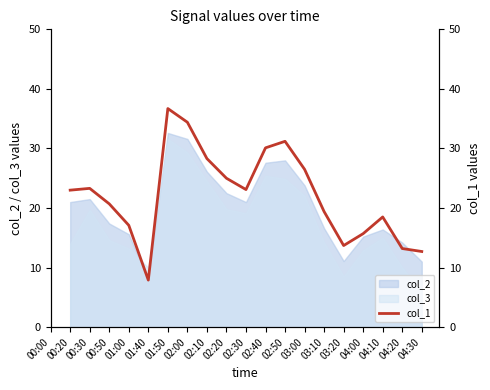

What is the value of the 19th point from the left?

13.2